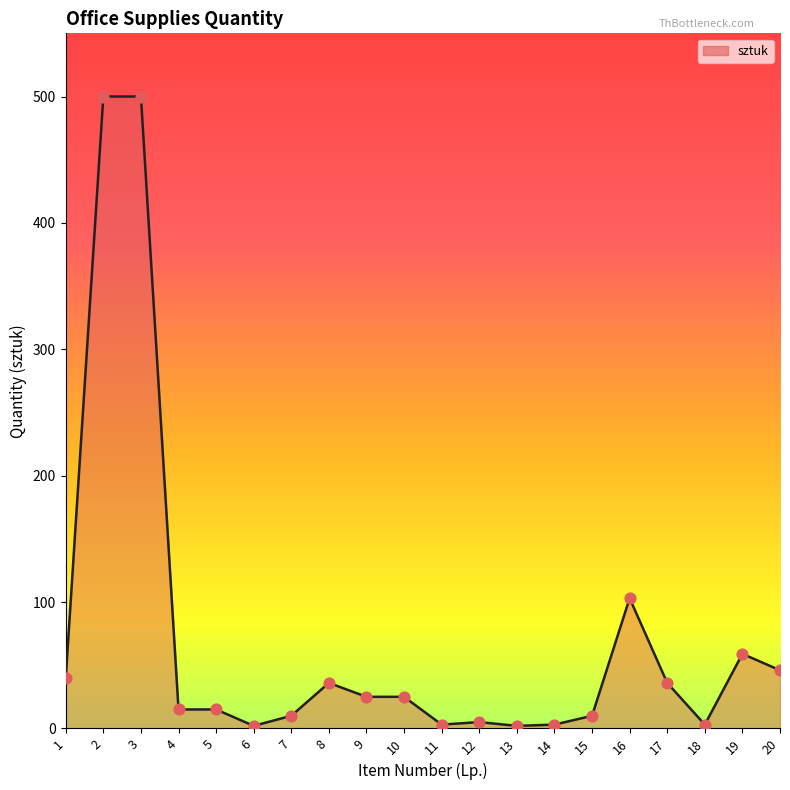

What is the ratio of the value at 13 to the value at 17?

0.1